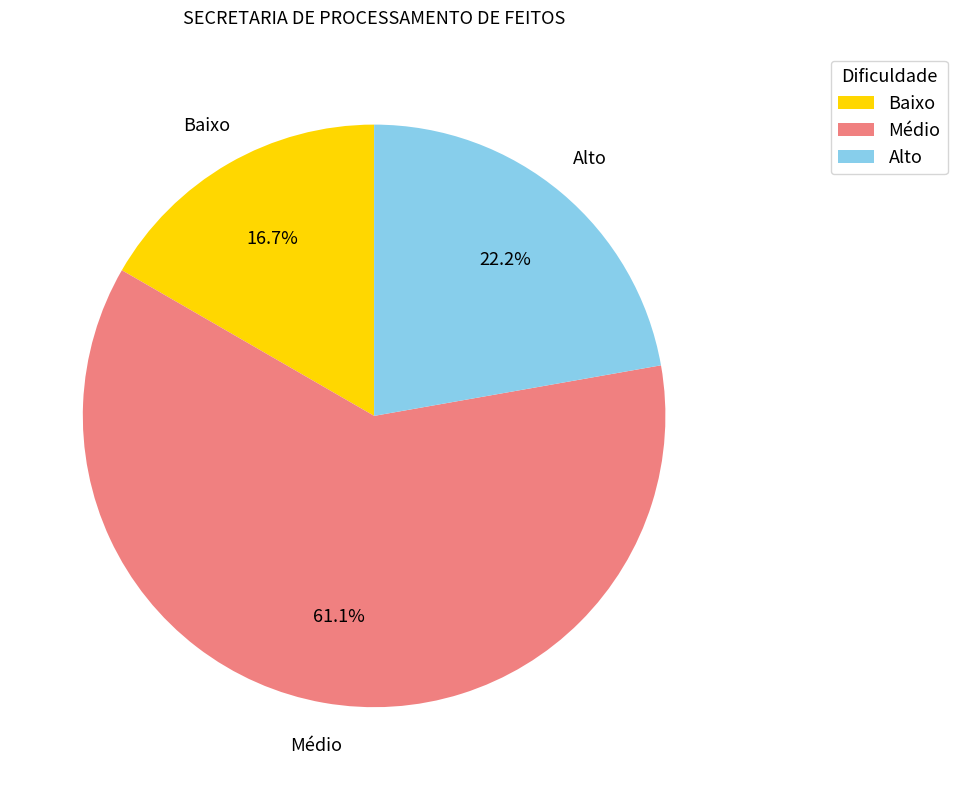

To the nearest percent, what percentage of the pie is Baixo?

17%